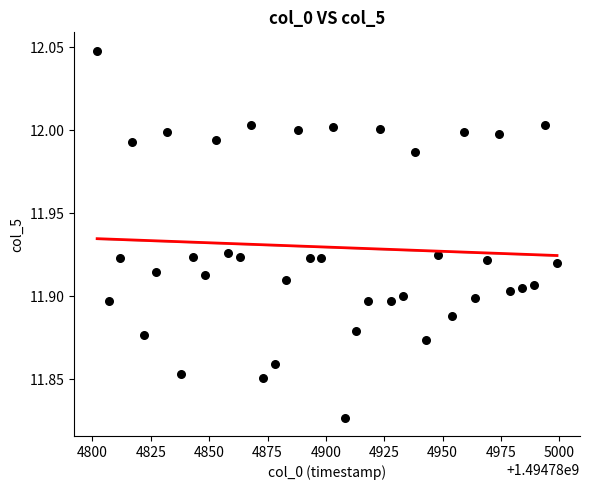

What is the range of X values (max minus min)?

197.0